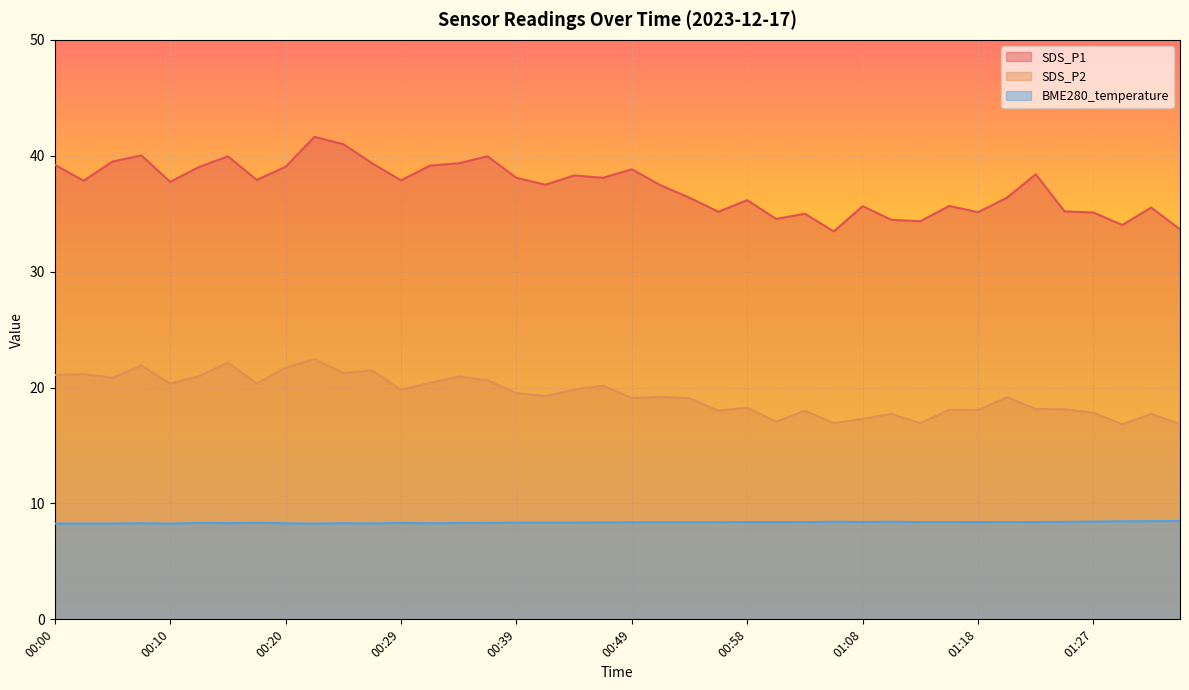

Which series has the widest spread of values?

SDS_P1